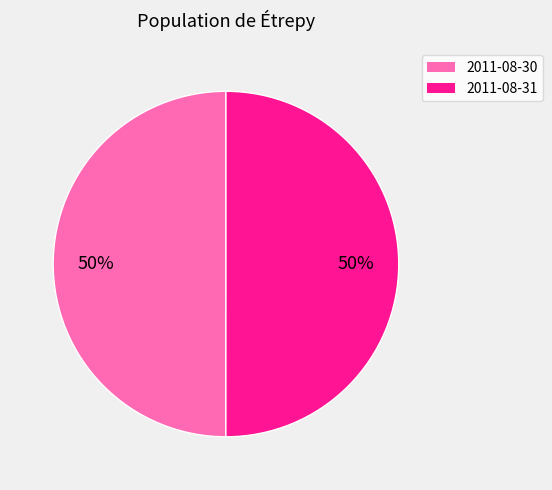

To the nearest percent, what is the average slice percentage?

50%